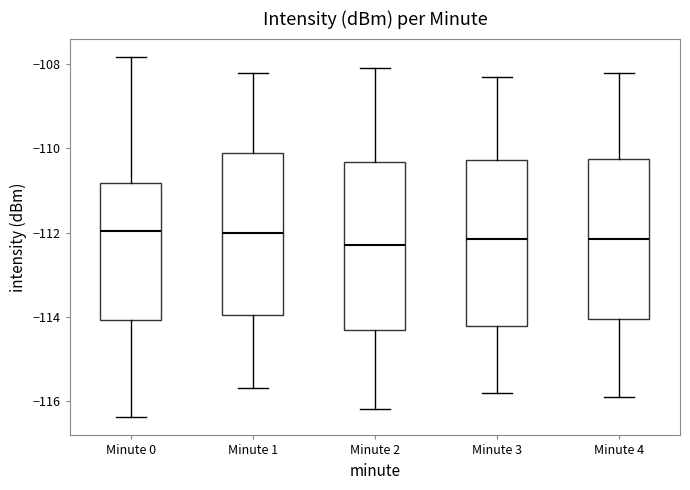

Reading left to right, transcribe this box plot: for each box, give where its median line is, the range the box spans, and where its two whiskers end, as read against the y-axis. The values are not printed on the chart, so give them approximately, as read against the axis.

Minute 0: median -112.0, box -114.0 to -110.8, whiskers -116.4 to -107.8
Minute 1: median -112.0, box -114.0 to -110.0, whiskers -115.6 to -108.2
Minute 2: median -112.2, box -114.4 to -110.4, whiskers -116.2 to -108.0
Minute 3: median -112.2, box -114.2 to -110.2, whiskers -115.8 to -108.2
Minute 4: median -112.2, box -114.0 to -110.2, whiskers -115.8 to -108.2